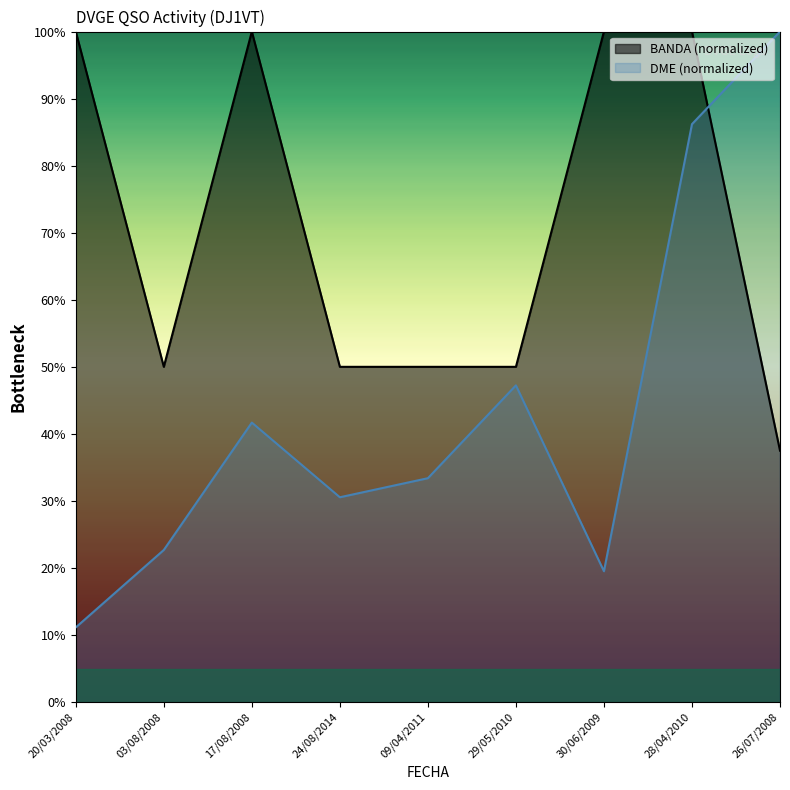

How many series are shown in this chart?

2